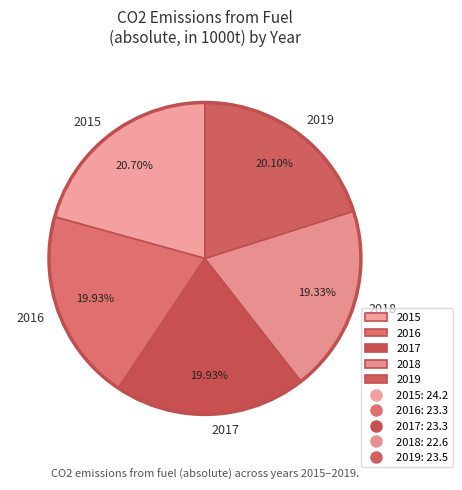

Is 2017 the majority of the pie?

No